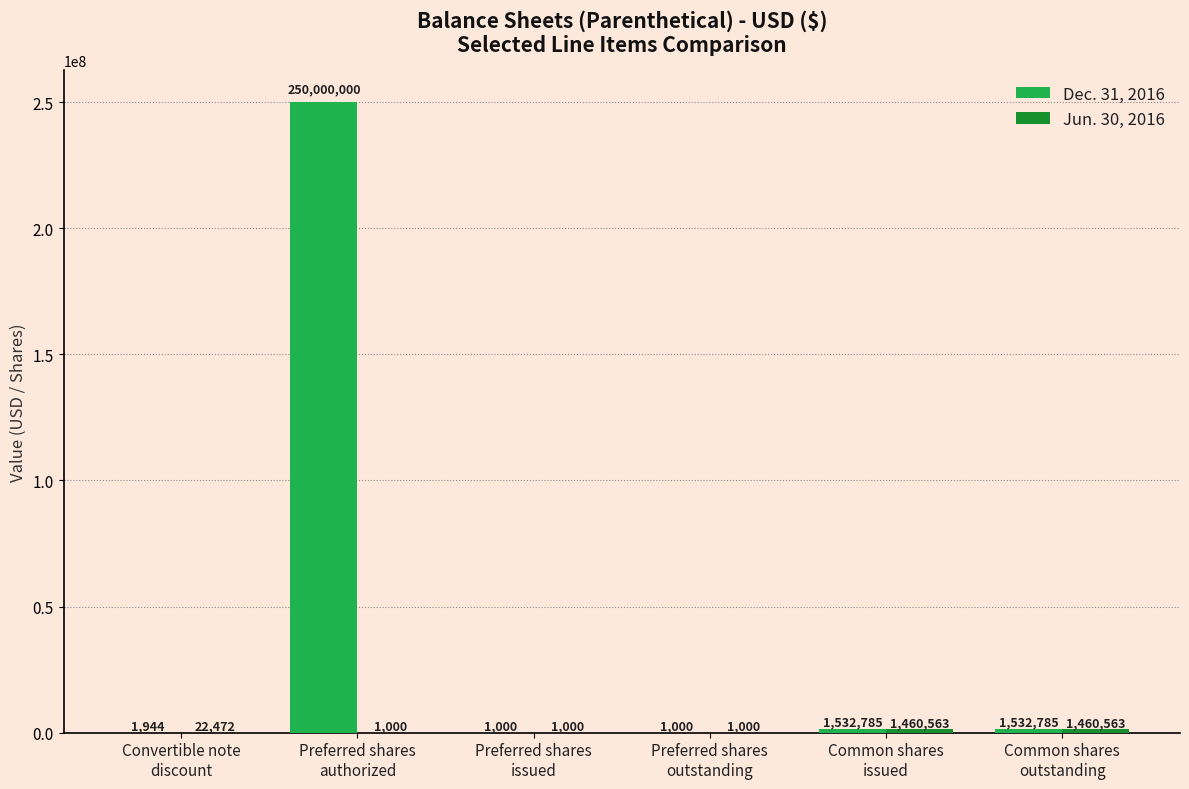

What is the maximum value shown in the chart?

250000000